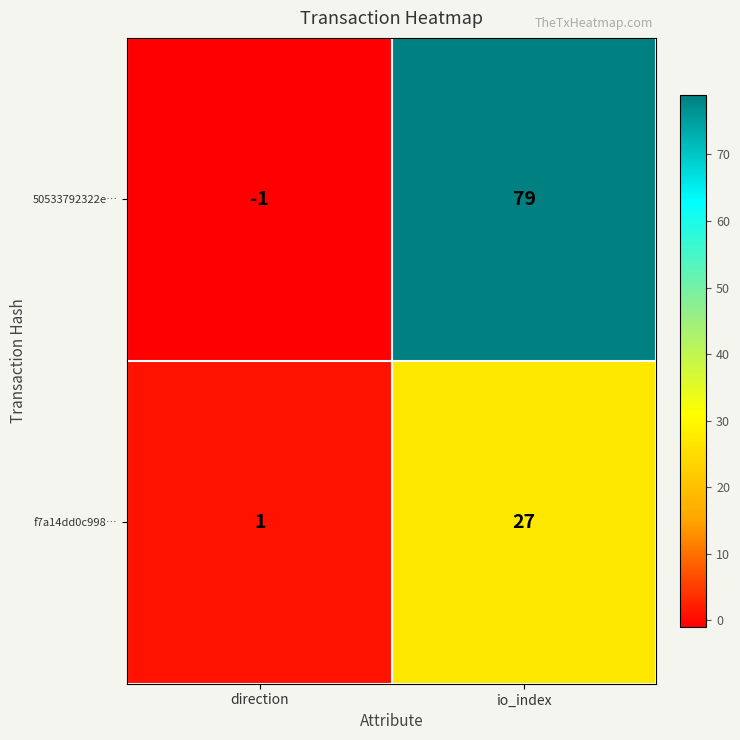

Which category has the highest value in the 50533792322e… series?

io_index